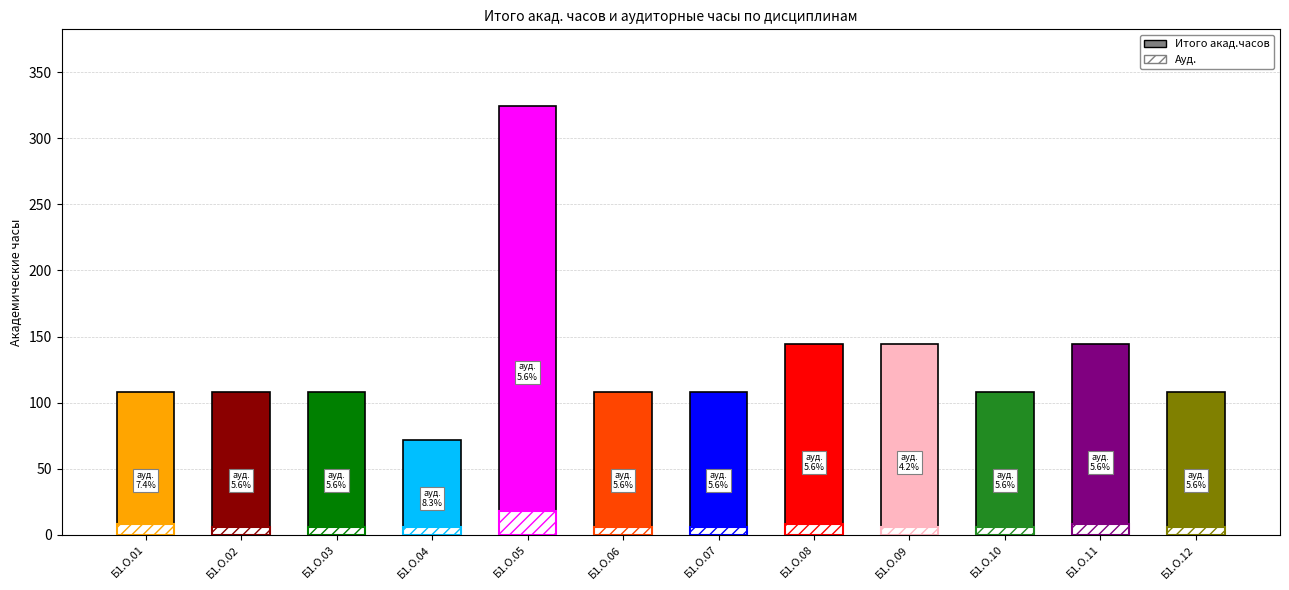

What are all the series names shown in the legend?

Итого акад.часов, Ауд.